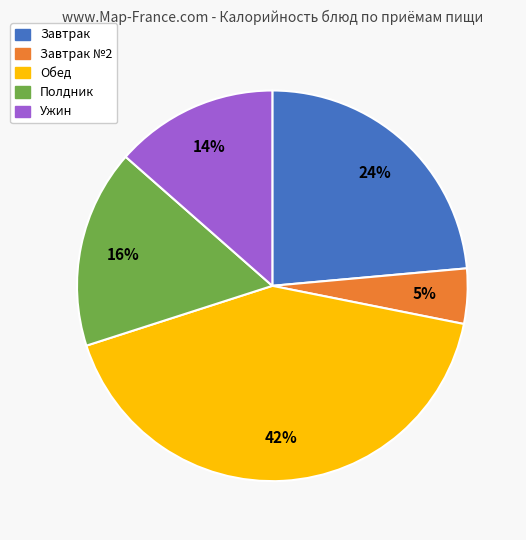

To the nearest percent, what is the average slice percentage?

20%